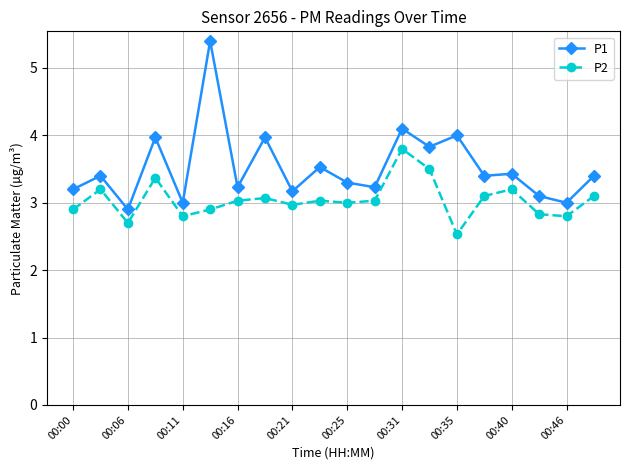

True or false: P2 and P1 intersect in this chart.

False